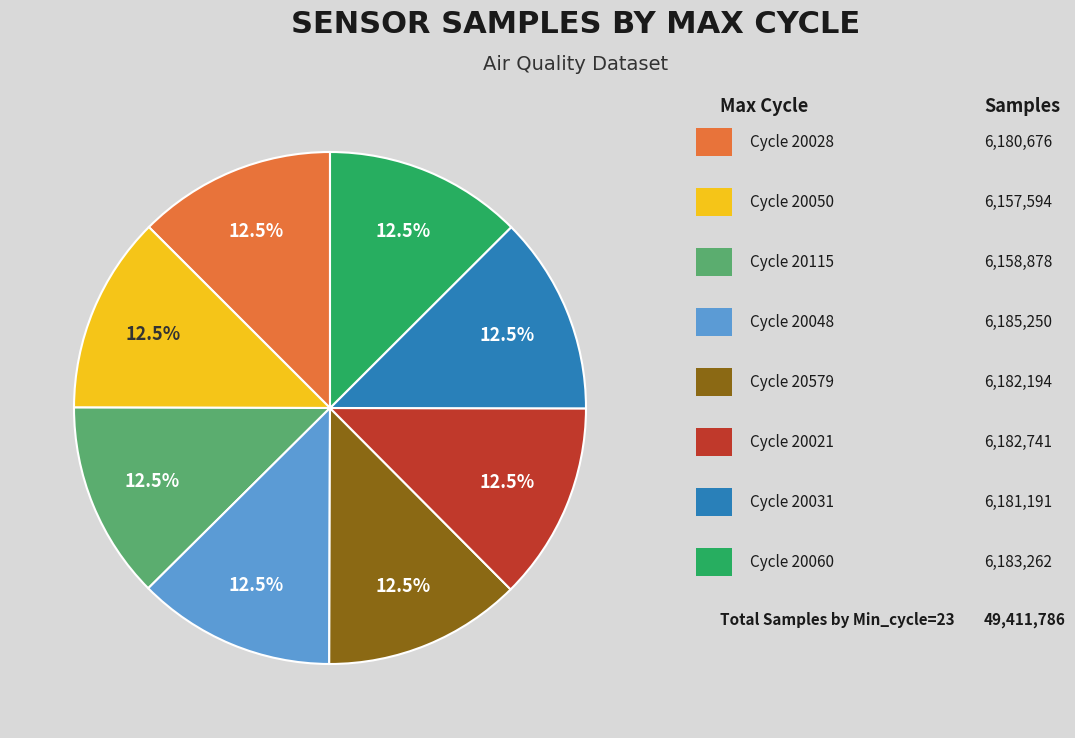

How many slices are in this pie chart?

8